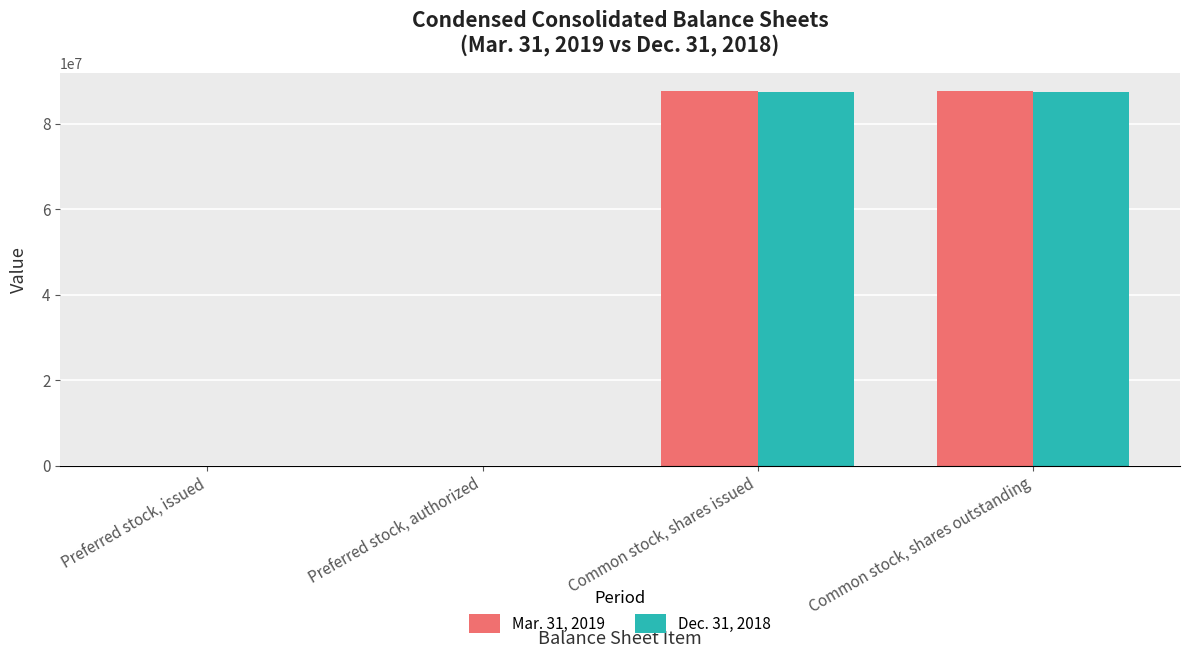

The value of Mar. 31, 2019 at Preferred stock, authorized is 0. True or false?

True